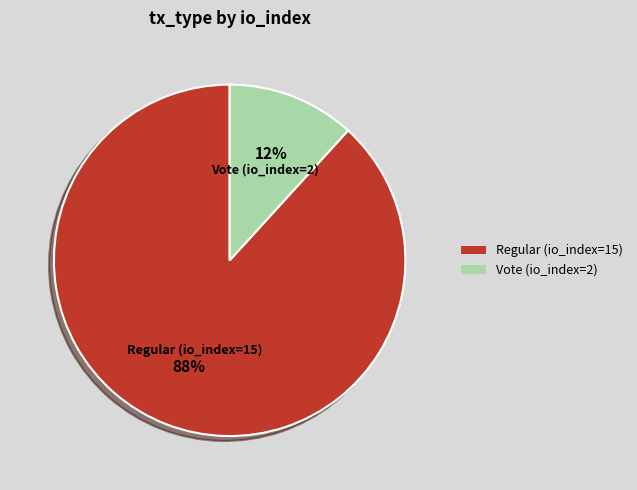

Does Regular (io_index=15) account for over 50% of the chart?

Yes